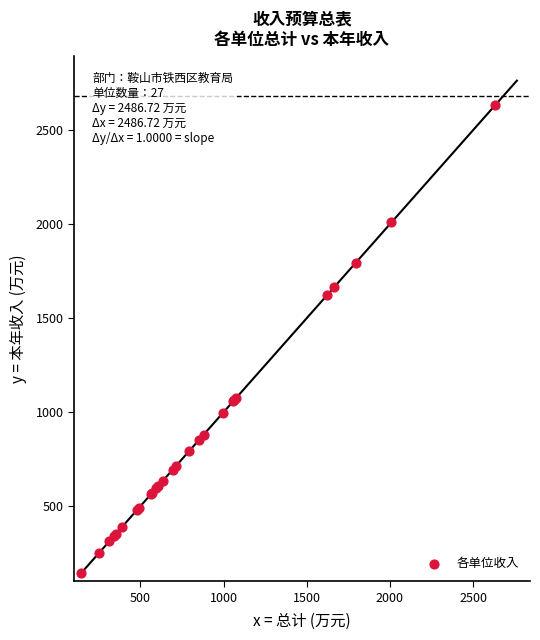

What Y value in the scatter plot is closest to 1387?

1623.2